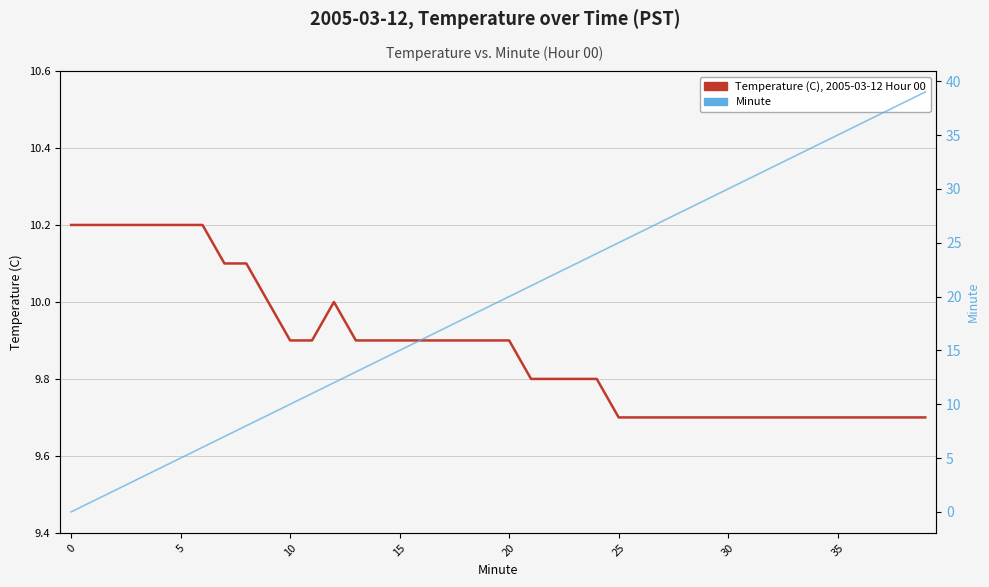

The Temperature (C), 2005-03-12 Hour 00 series shows 9.9 at 10. True or false?

True